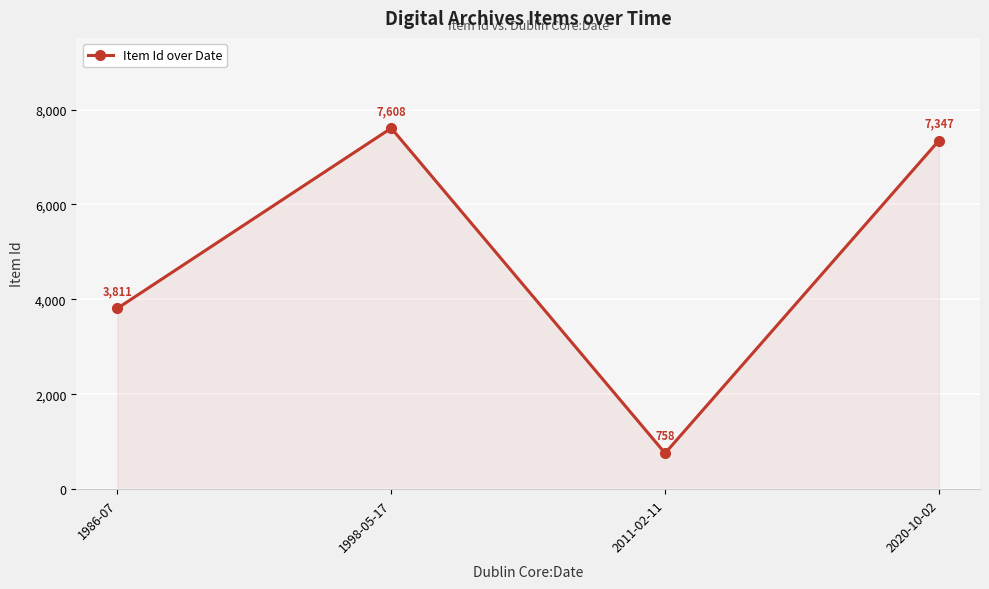

How many values are below 7347?

2